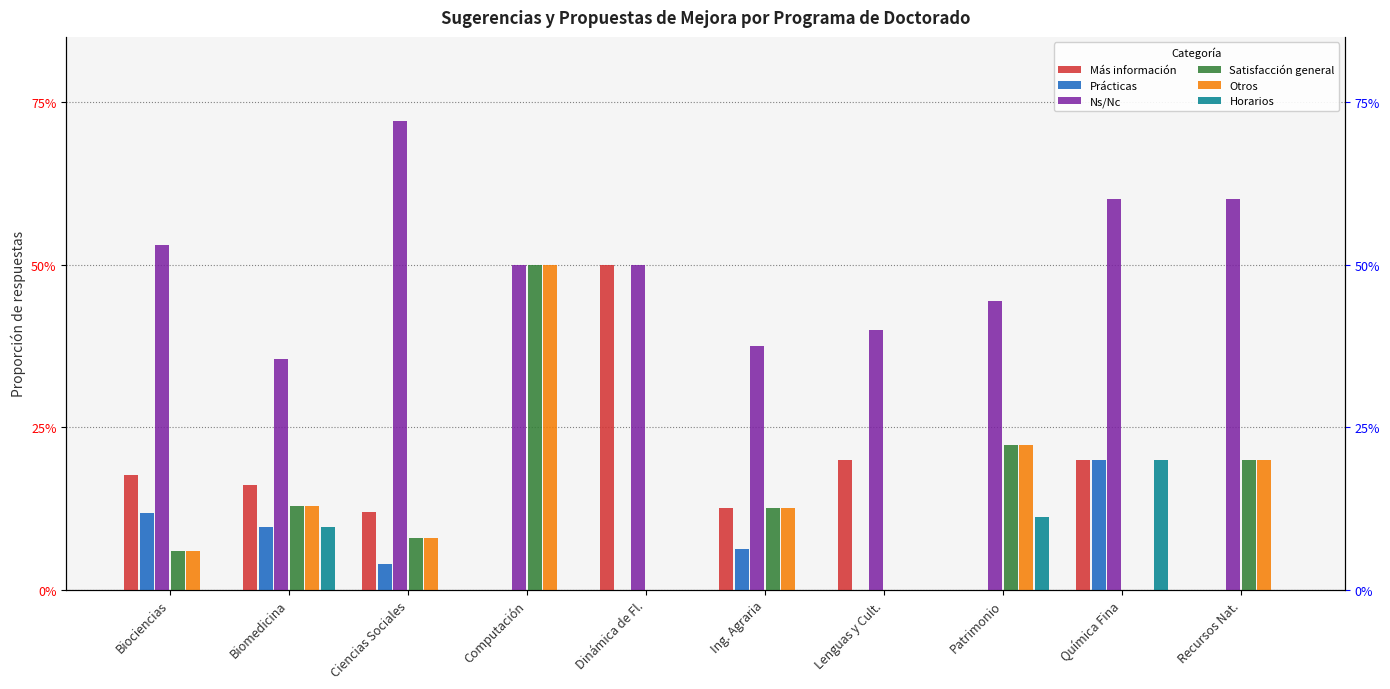

Are the bars horizontal?

No